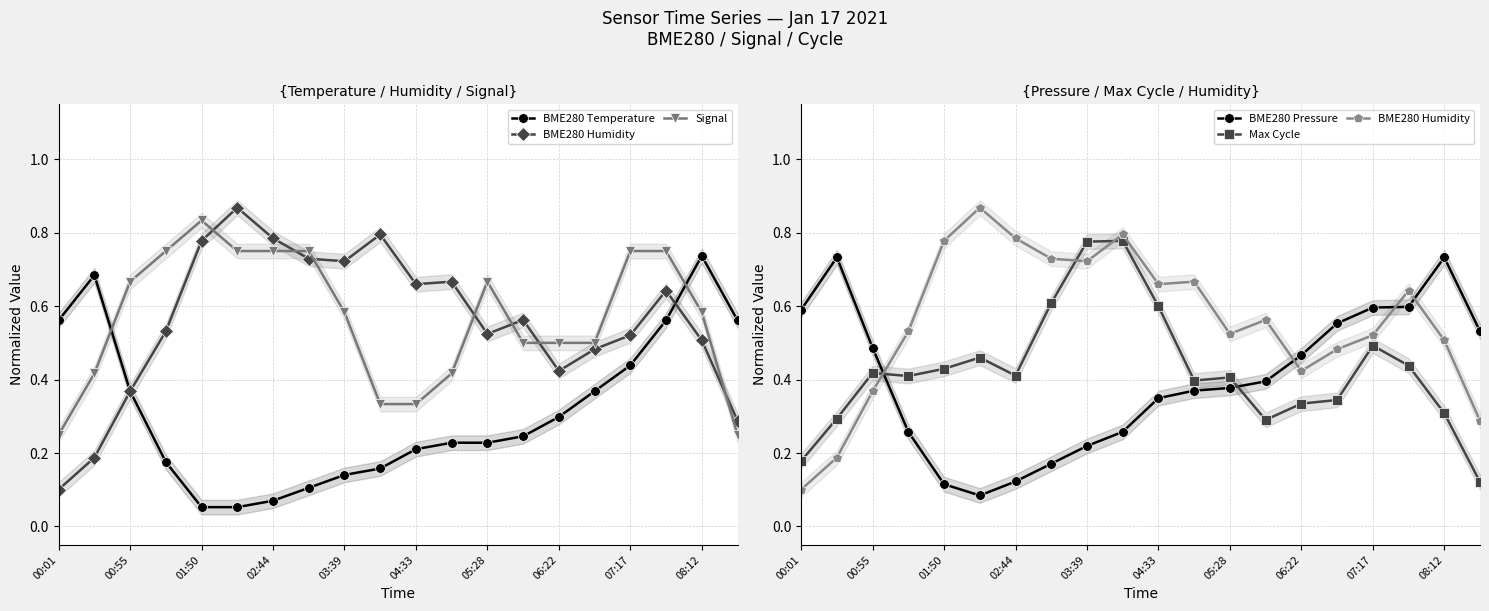

How many times do BME280 Pressure and Signal cross each other?

6